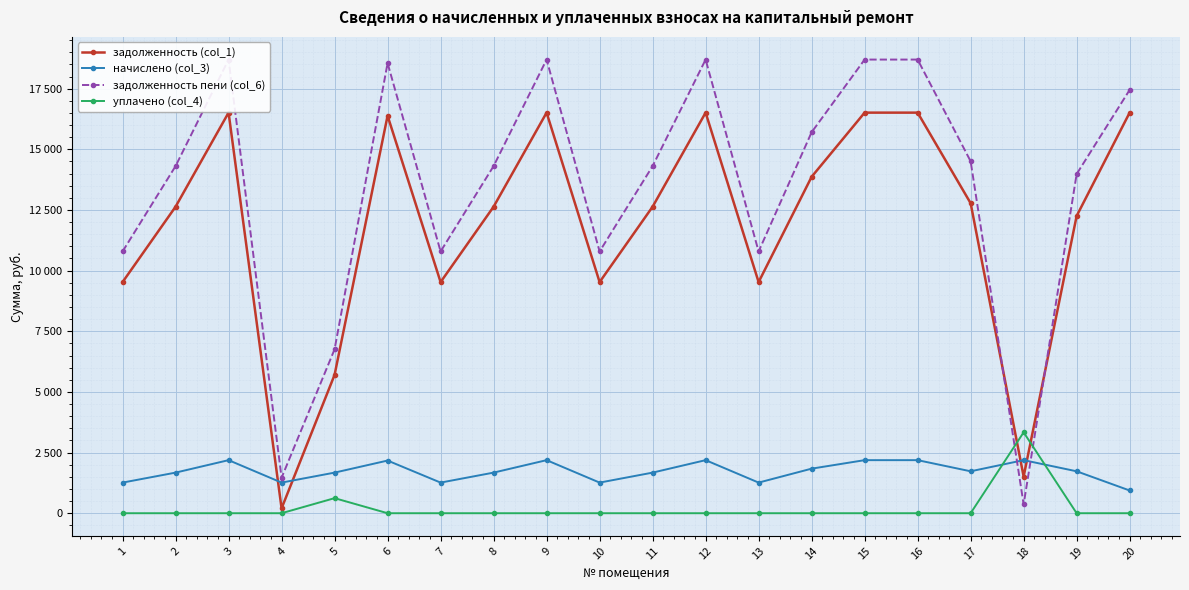

In задолженность (col_1), how many points are lower than both neighbors (excluding endpoints)?

5